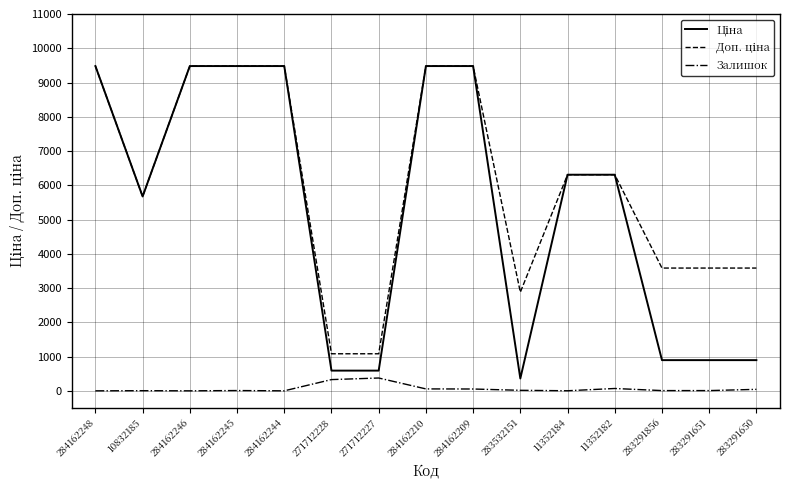

Does the chart display data point markers on the line(s)?

No